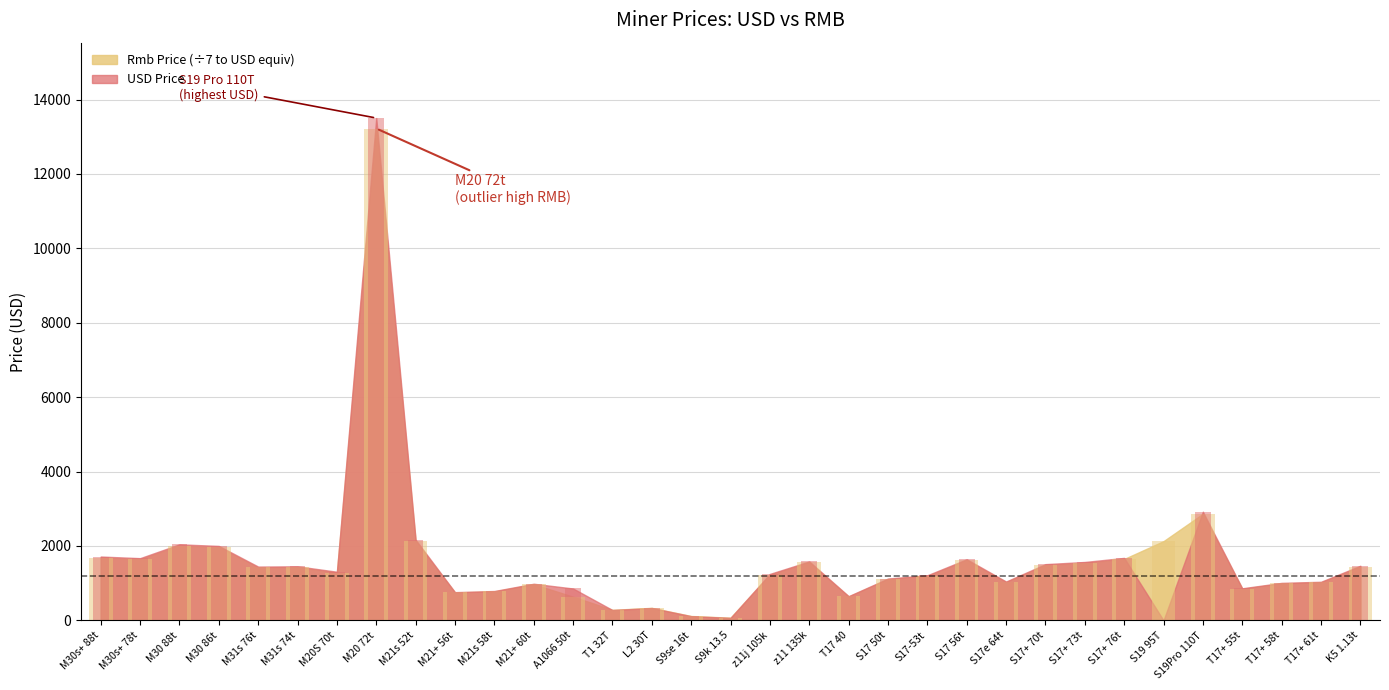

What is the sum of the USD Price values at S17 50t and S17+ 70t?

2635.0